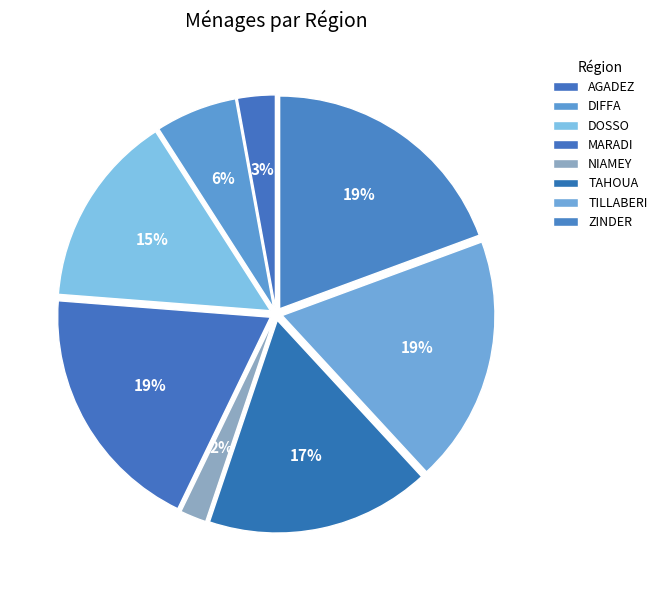

Combined, what portion of the pie is NIAMEY and MARADI?

21.1%